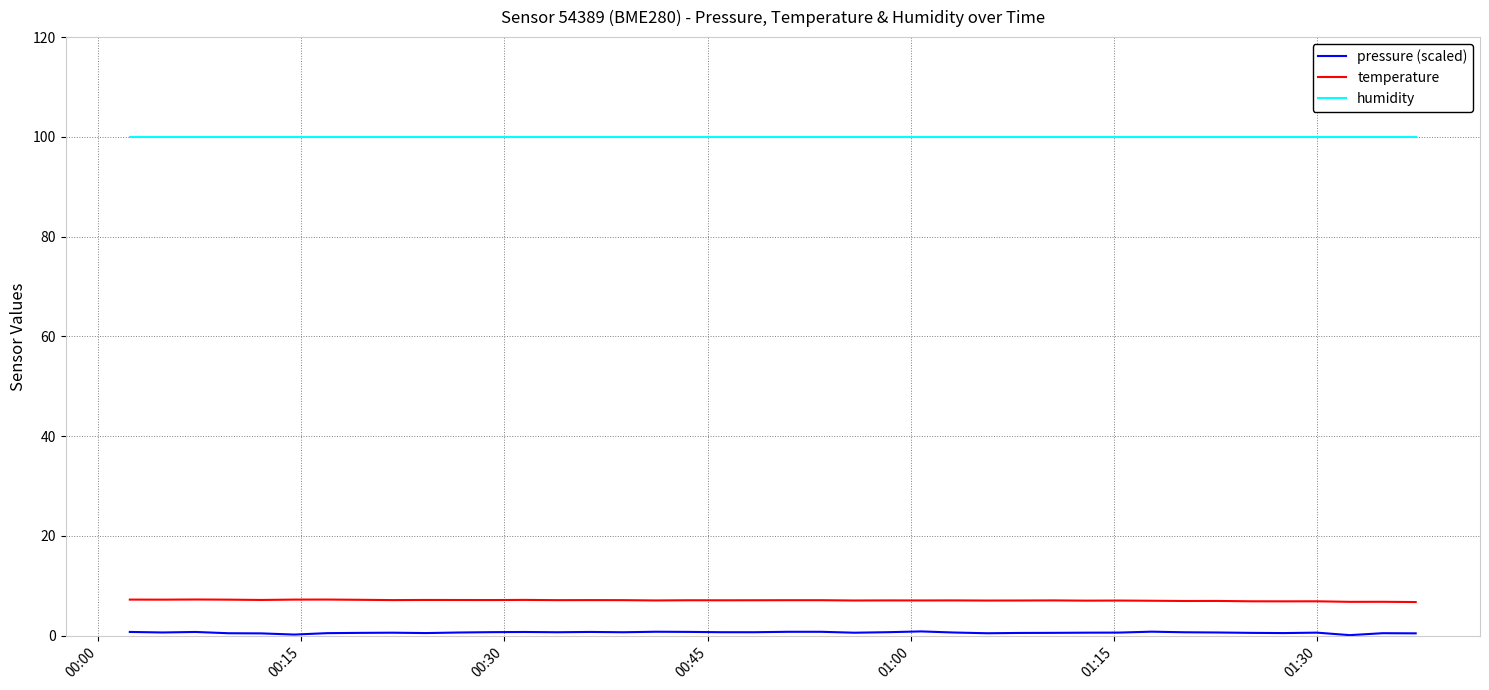

Which series has the largest total across all categories?

humidity